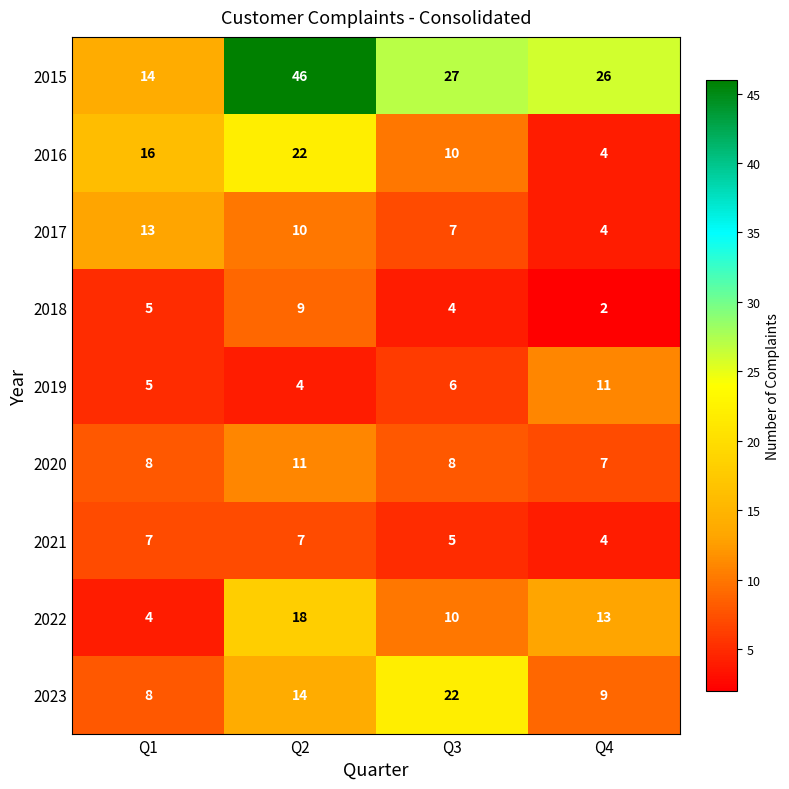

What is the sum of the 2019 values at Q1 and Q4?

16